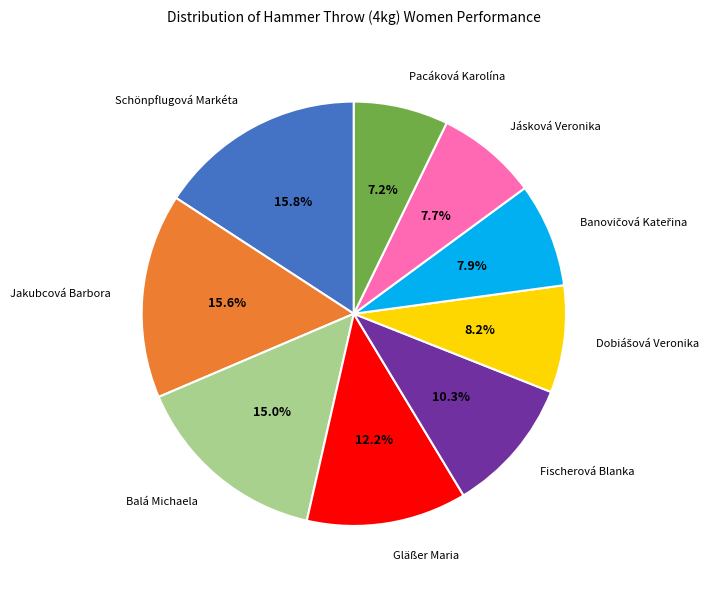

True or false: Jásková Veronika accounts for 21% of the total.

False